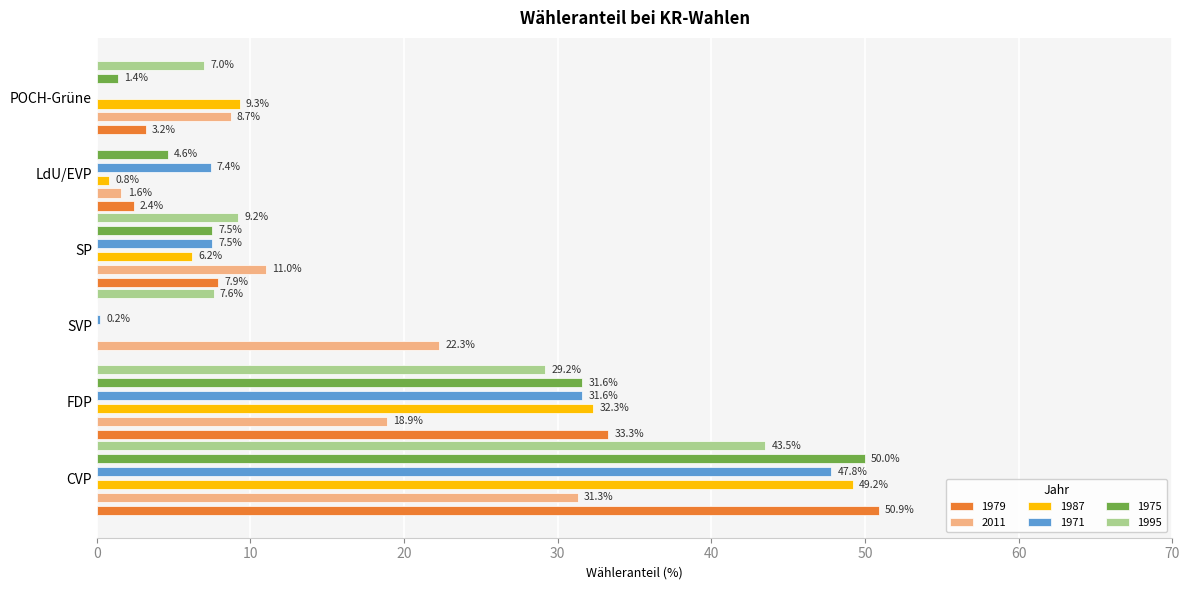

What is the value of the 1979 bar at the 4th from the left?

7.9